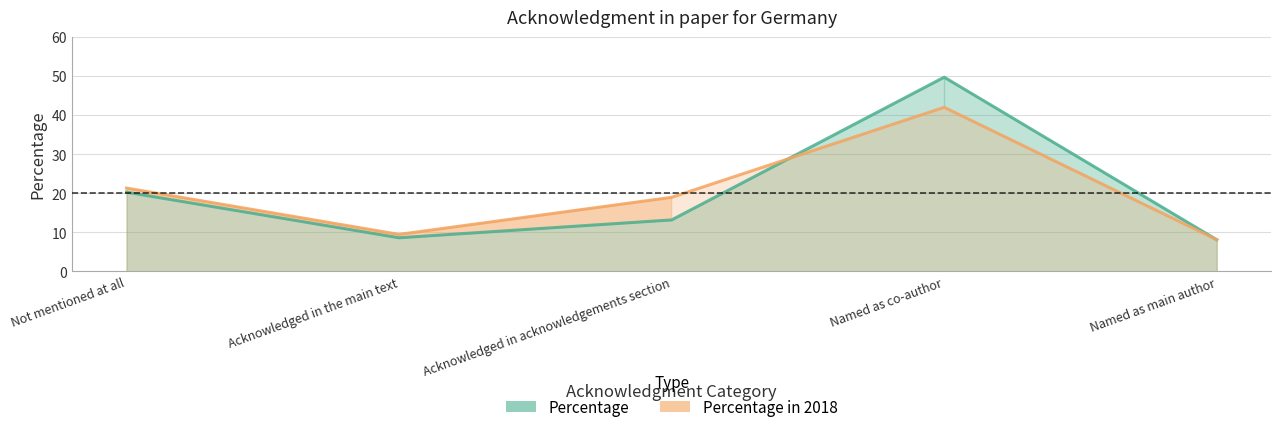

What are all the series names shown in the legend?

Percentage, Percentage in 2018